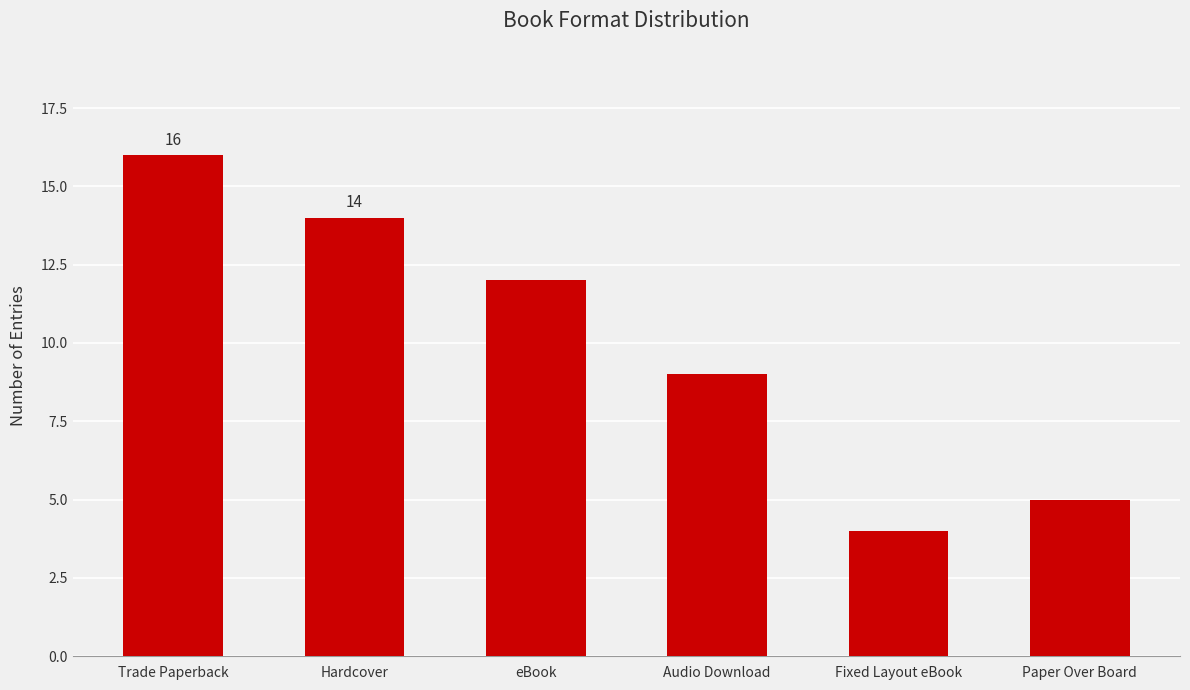

What is the average value?

10